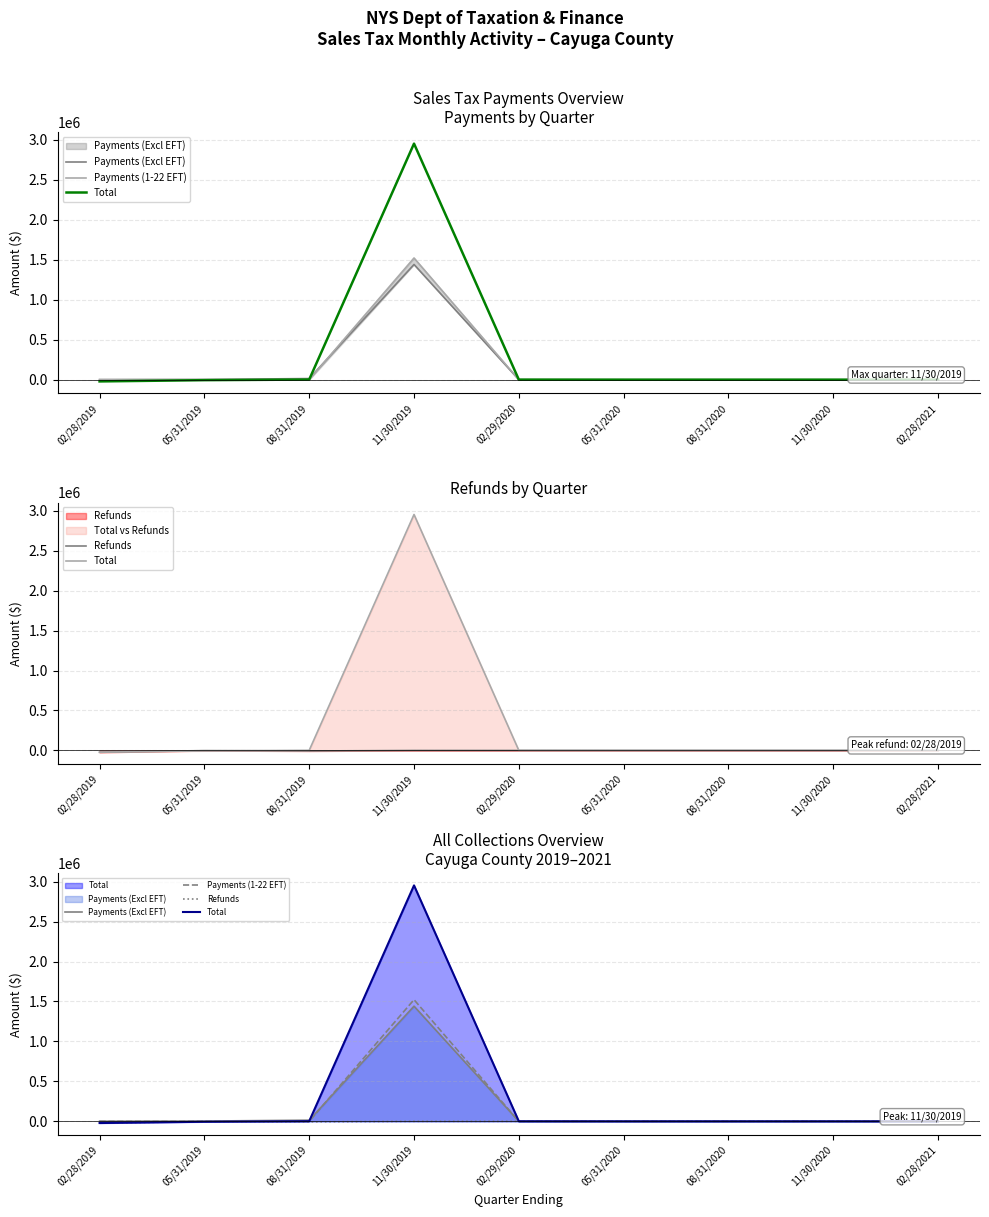

Where is Payments (1-22 EFT) nearest to the value 761318?

08/31/2019